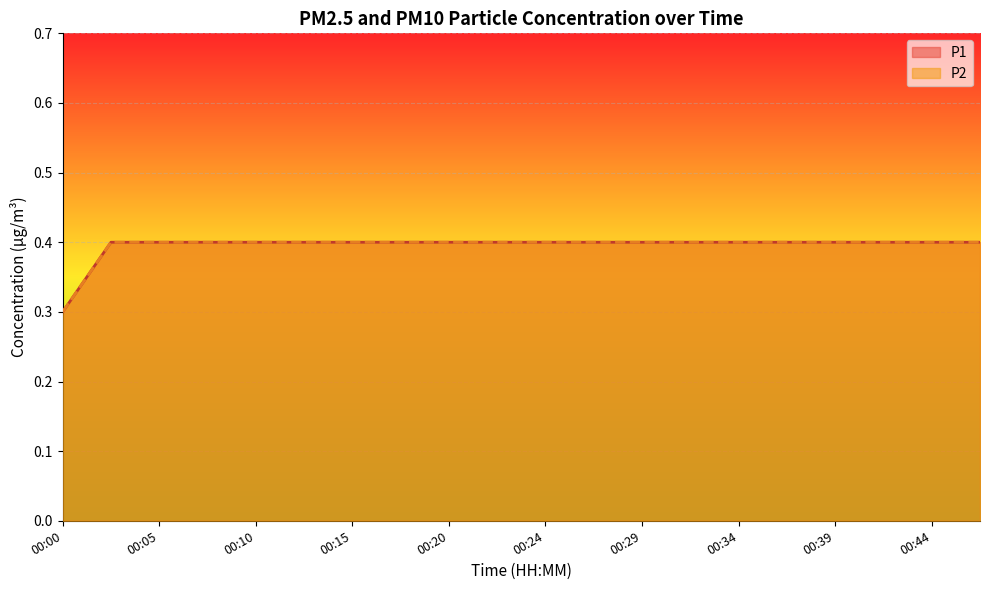

True or false: P1 and P2 cross at least once.

False